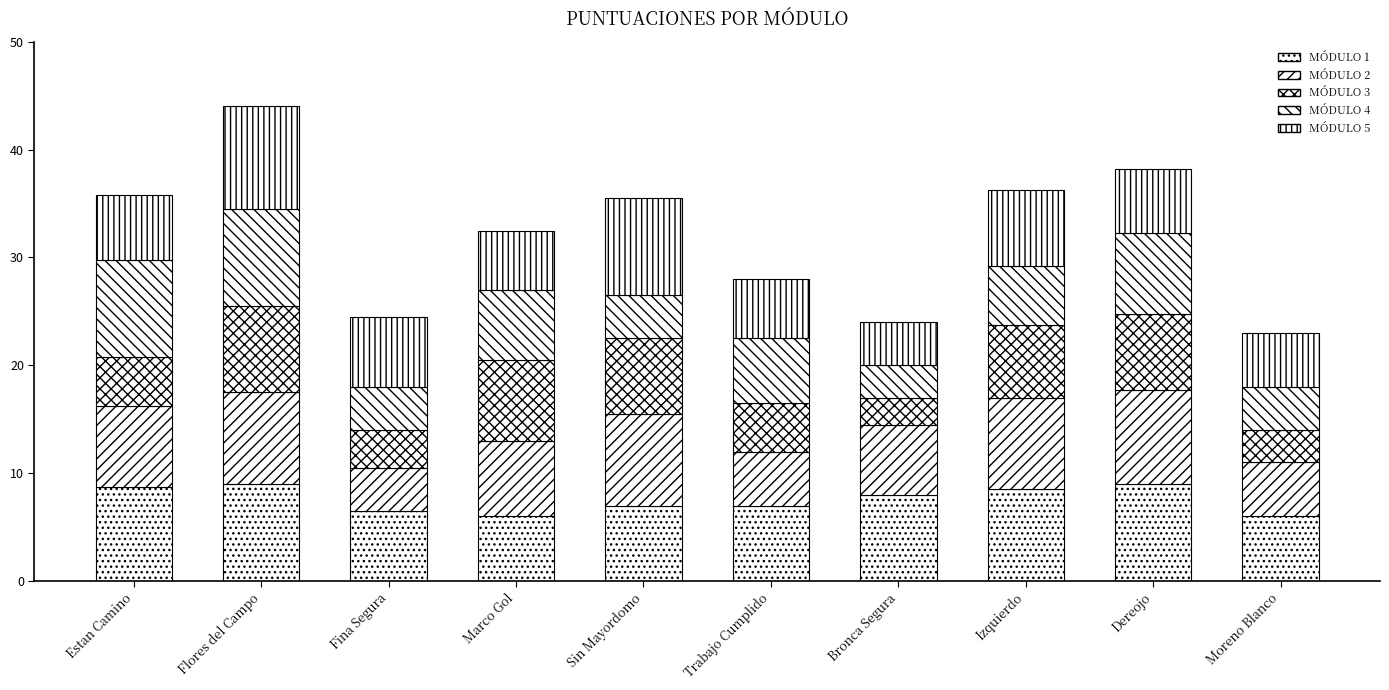

What is the label of the 3rd bar from the right?

Izquierdo